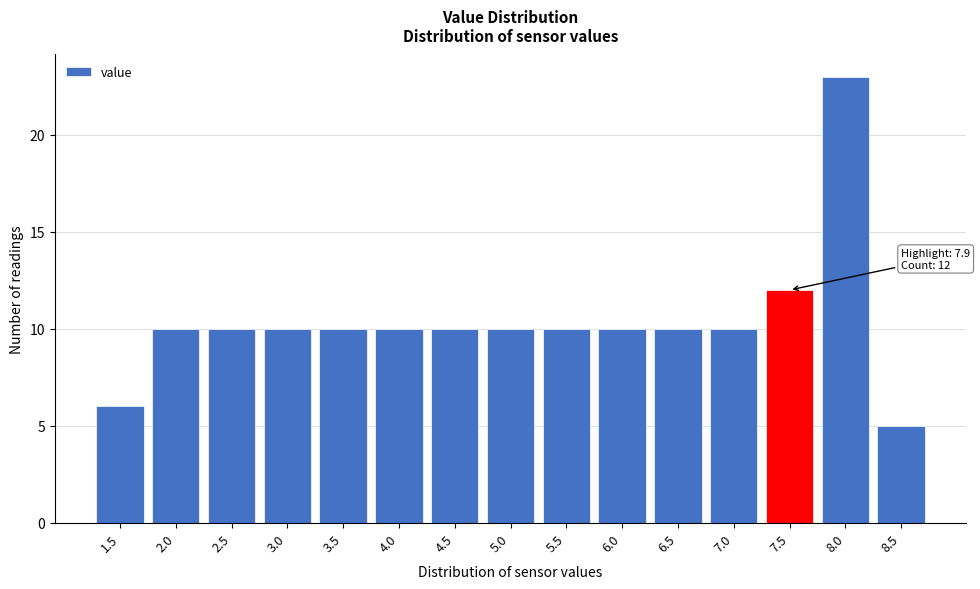

Reading right to left, extract all data points from this chart.

8.5=5	8.0=23	7.5=12	7.0=10	6.5=10	6.0=10	5.5=10	5.0=10	4.5=10	4.0=10	3.5=10	3.0=10	2.5=10	2.0=10	1.5=6